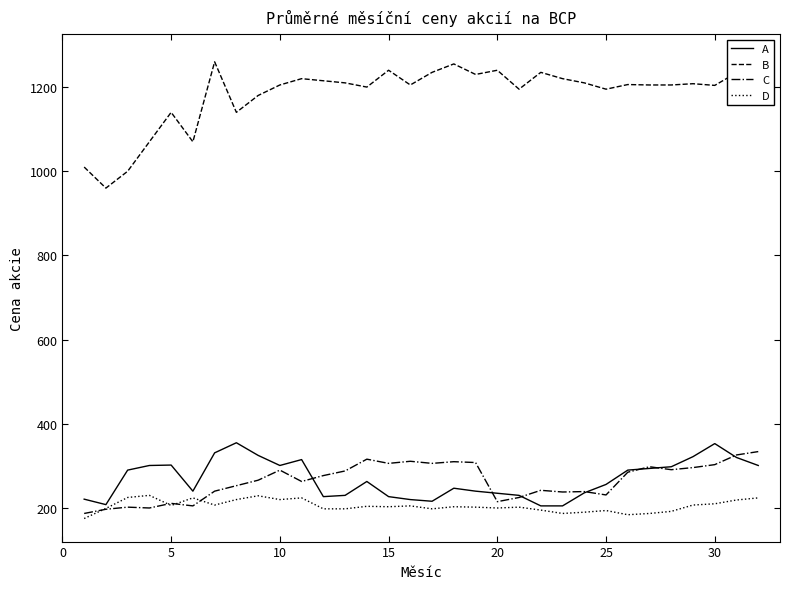

Does the chart display data point markers on the line(s)?

No